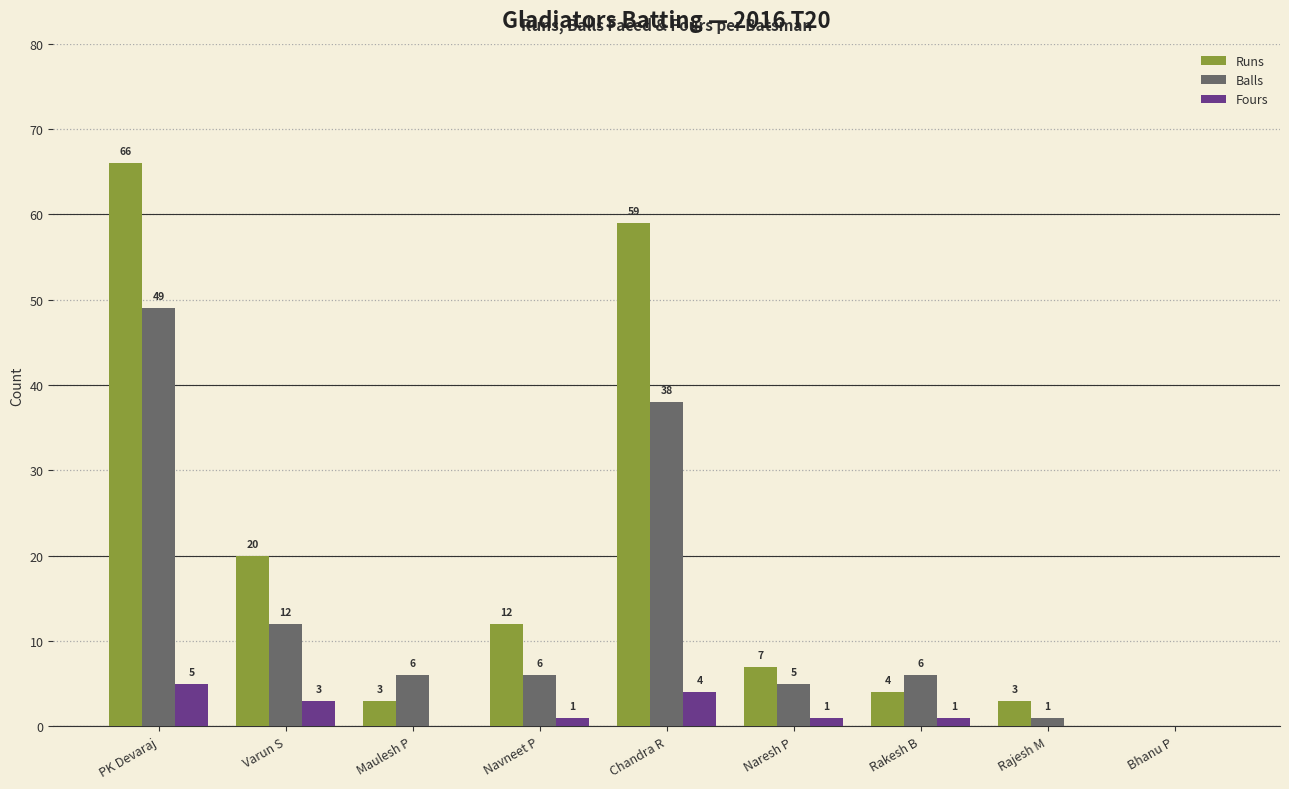

Is it true that Runs equals 3 at Rajesh M?

True